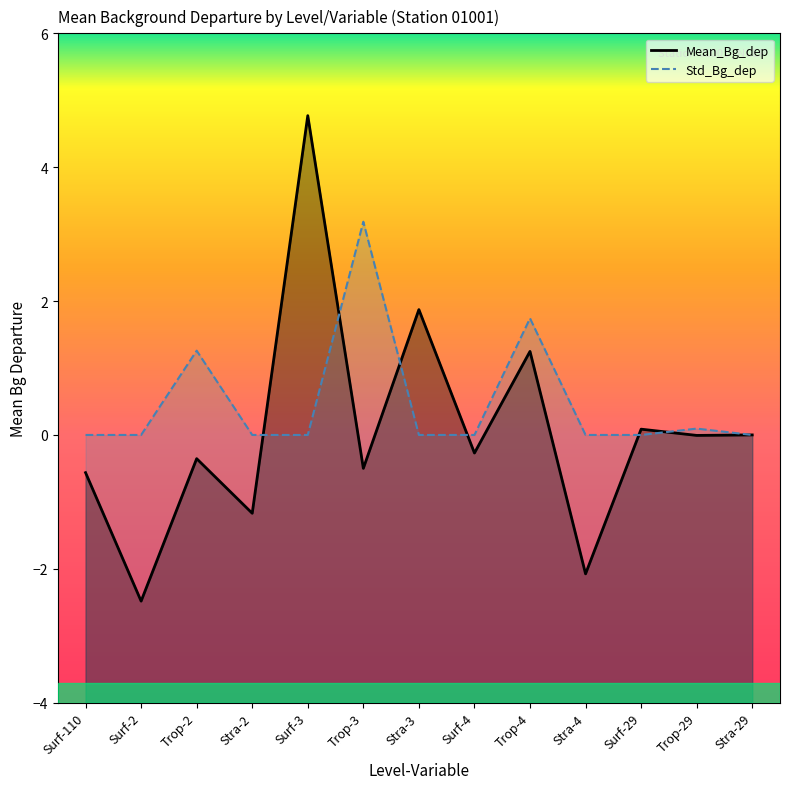

At which category is the sum across all series the highest?

Surf-3